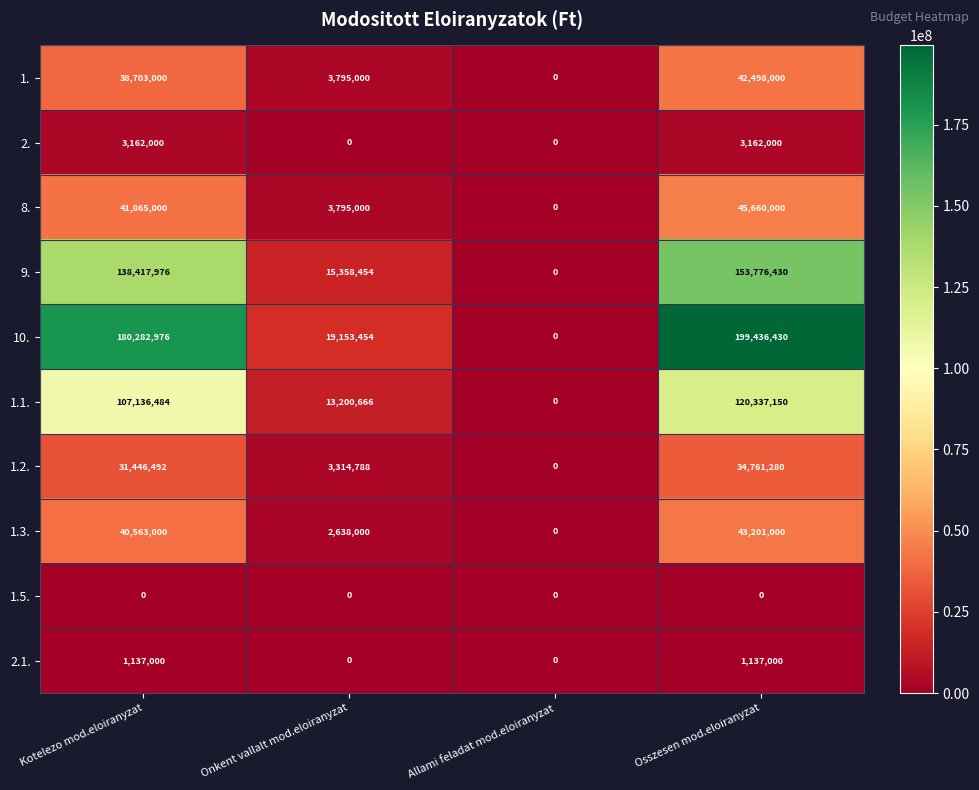

True or false: 1.3. has a value of 8966662 at Osszesen mod.eloiranyzat.

False